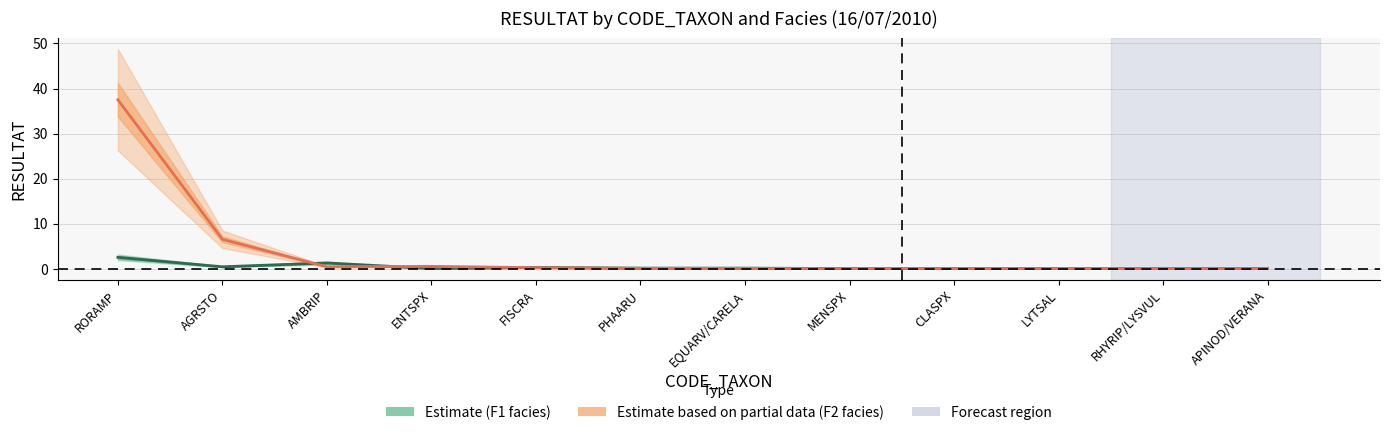

Between which two adjacent categories do F1_RESULTAT and F2_RESULTAT first intersect?

AGRSTO and AMBRIP